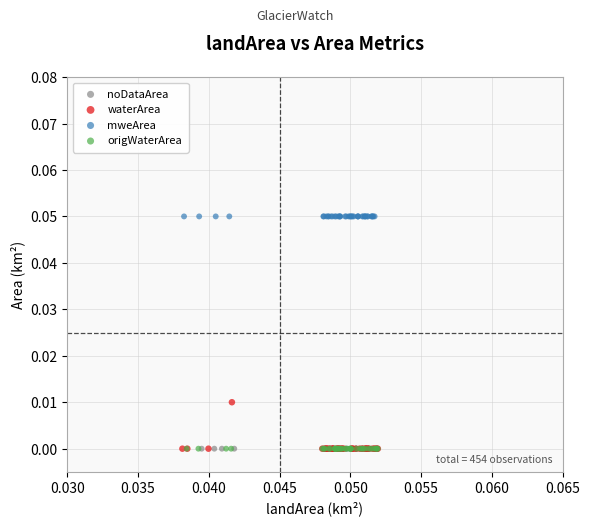

Which series contains the highest Y value?

mweArea